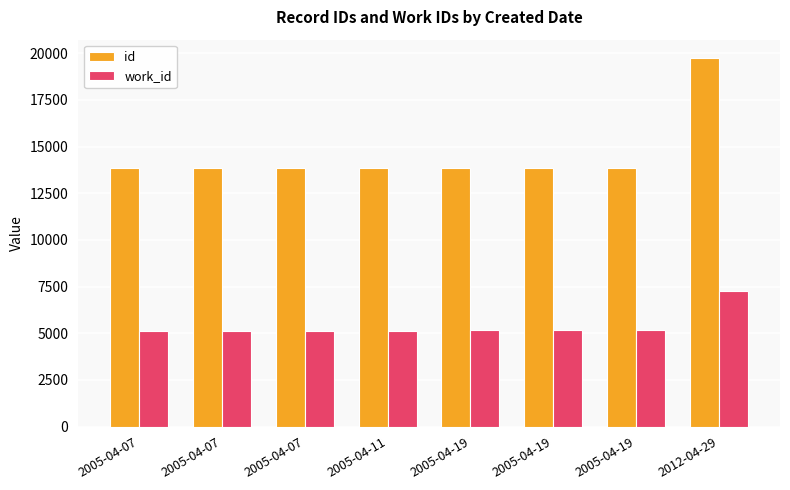

What is the sum of all work_id values?

43245